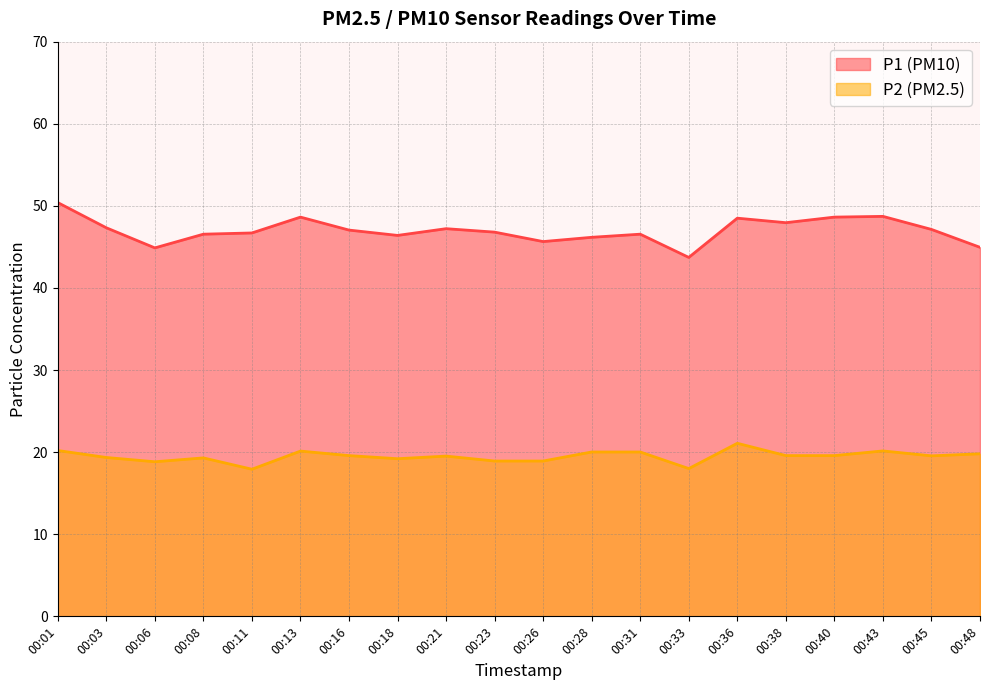

How many values in the P2 series are below 19?

5